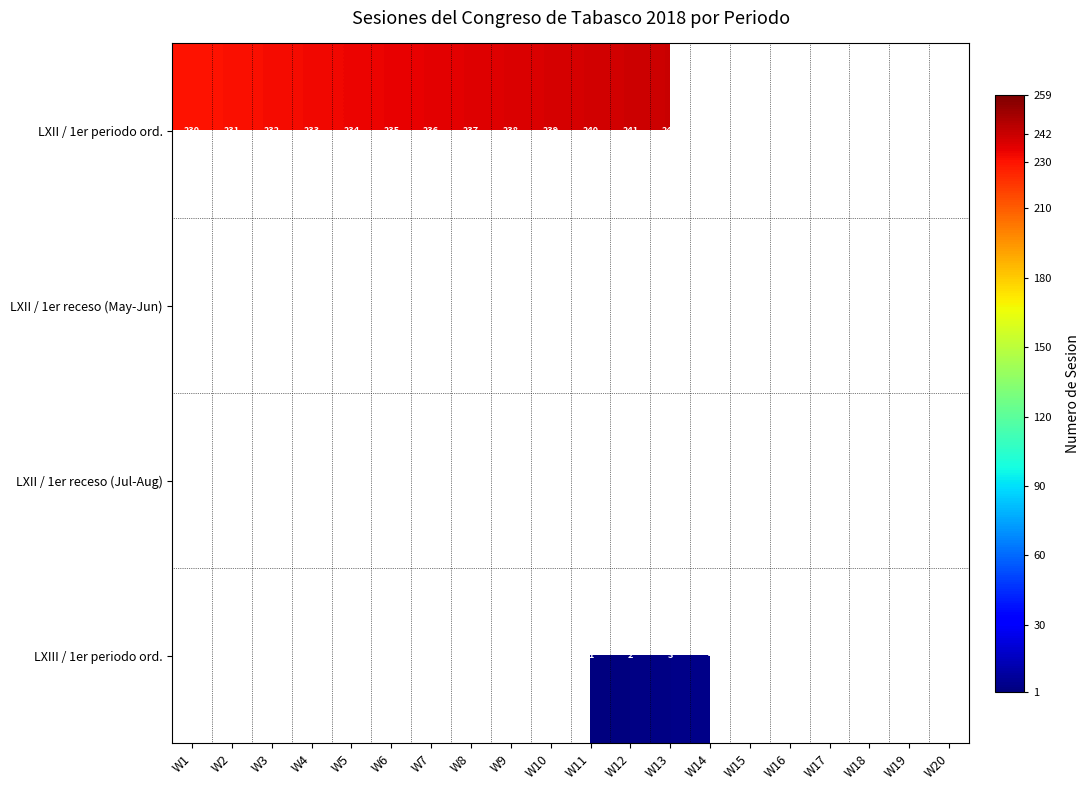

The LXII / 1er periodo ord. series shows 240 at W11. True or false?

True